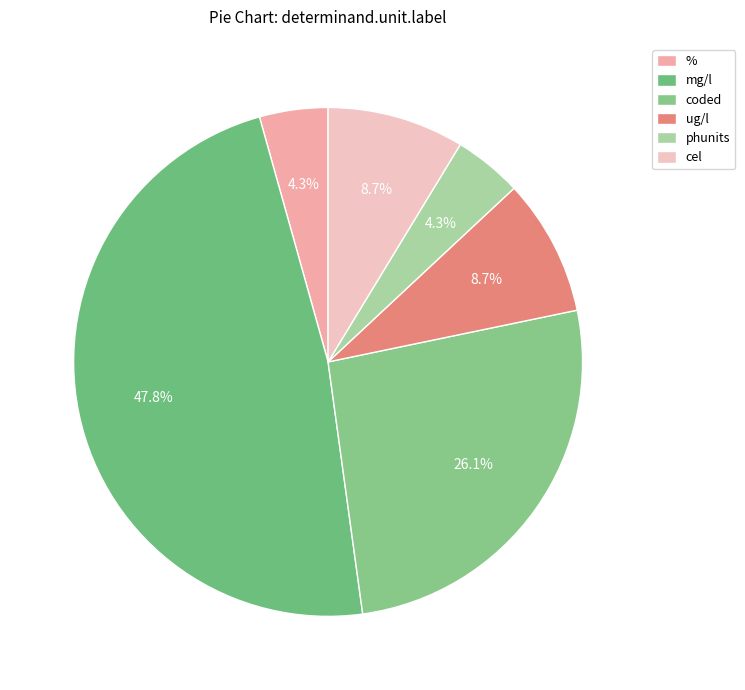

Does cel account for over 50% of the chart?

No